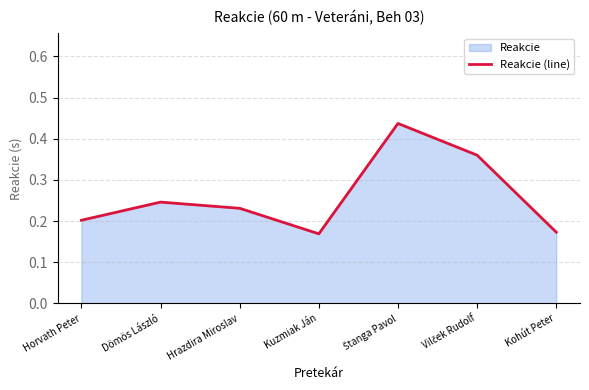

Reading left to right, list all the values displayed in this chart.

Horvath Peter=0.2	Dömös László=0.2	Hrazdira Miroslav=0.2	Kuzmiak Ján=0.2	Štanga Pavol=0.4	Vilček Rudolf=0.4	Kohút Peter=0.2